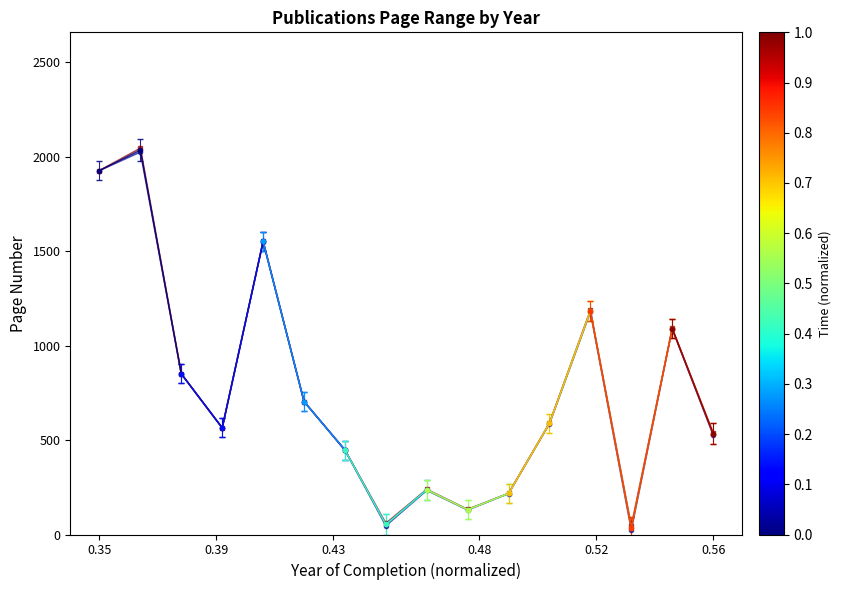

True or false: Erste Seite has more than 2 interior local peaks.

True